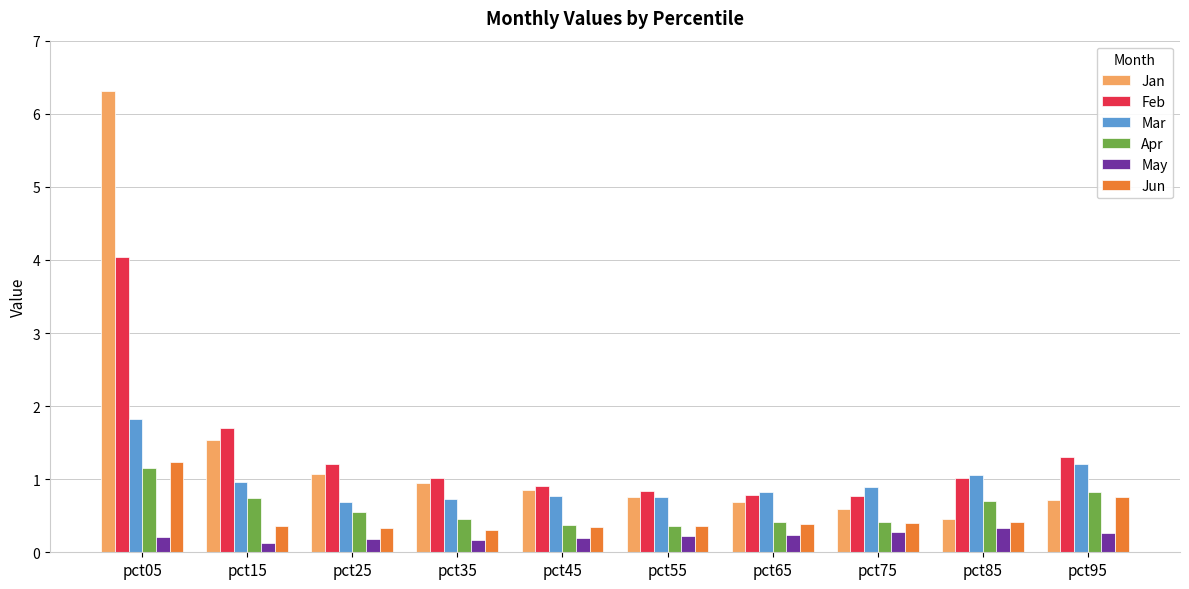

Does the chart contain any negative values?

No